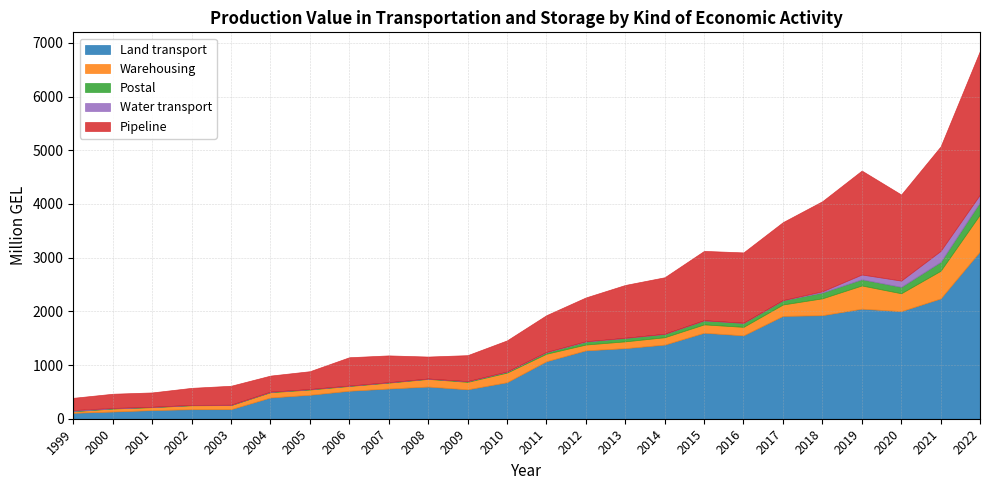

At which category does the chart reach its minimum across all series?

2013